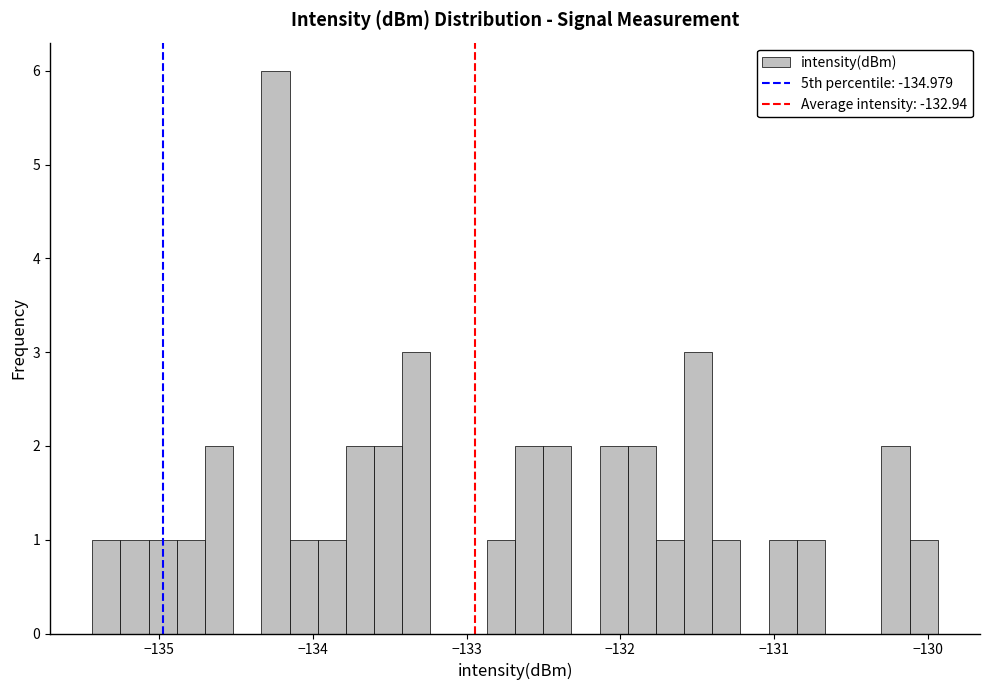

Around what value on the x-axis is the tallest bar? Give the approximate position of its centre, as read against the axis.

-134.2